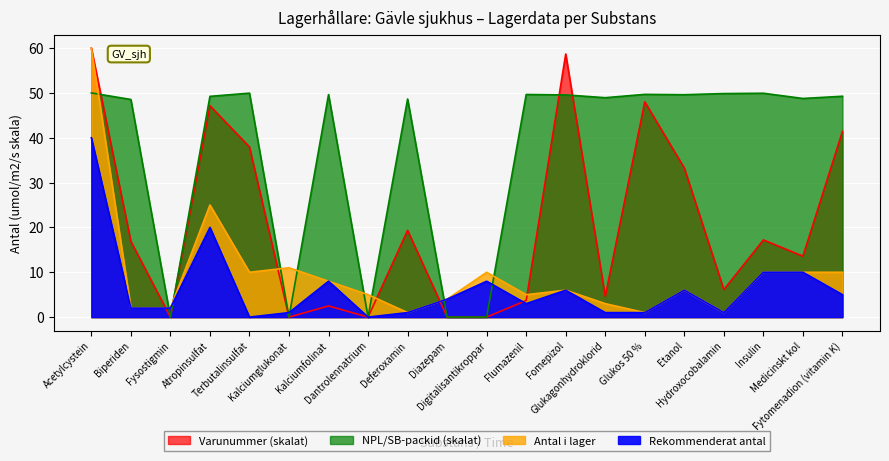

How many interior local valleys does the Varunummer series have?

6